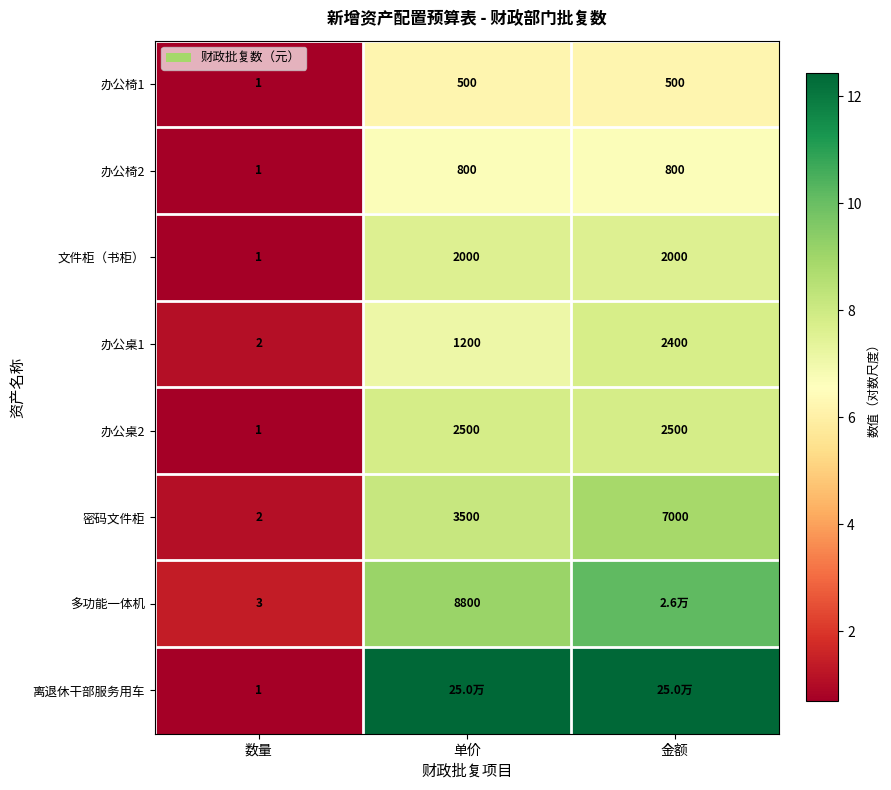

At which category is the sum across all series the highest?

金额